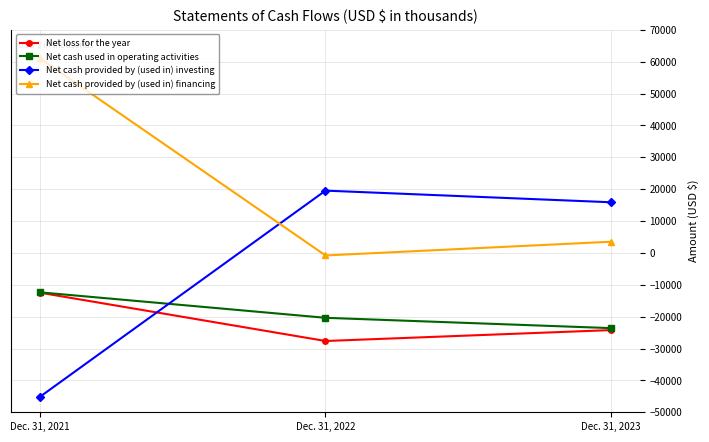

What is the difference between the highest and lowest values at Dec. 31, 2023?

40100